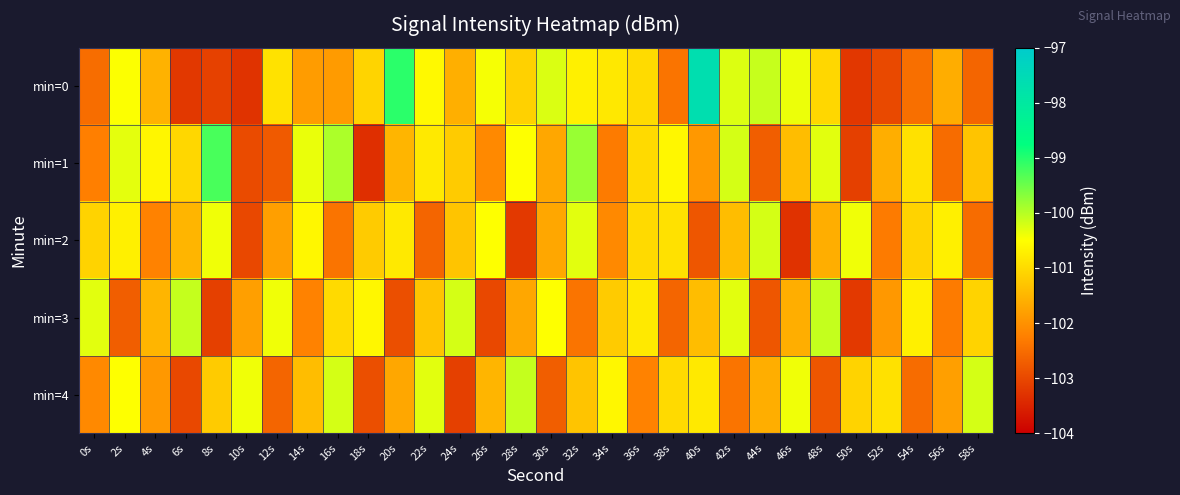

Which series has the largest total across all categories?

min=0